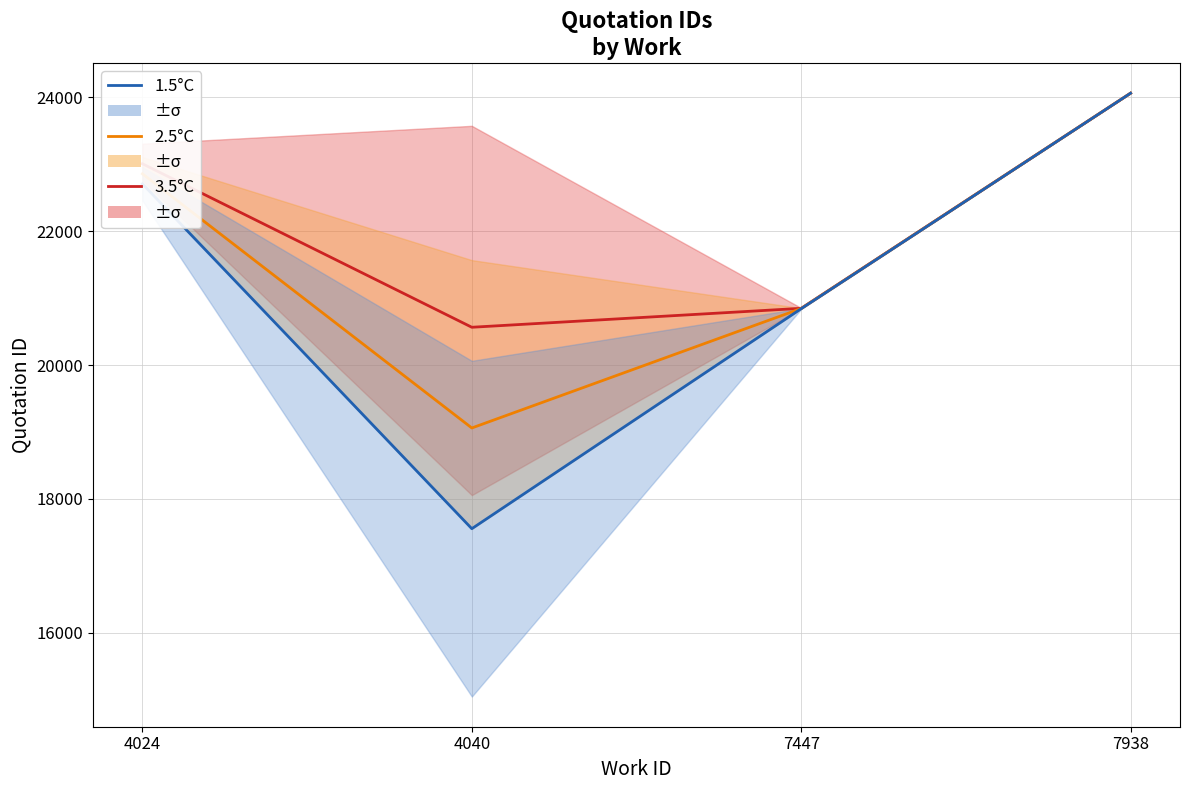

True or false: 3.5°C and 1.5°C cross at least once.

False